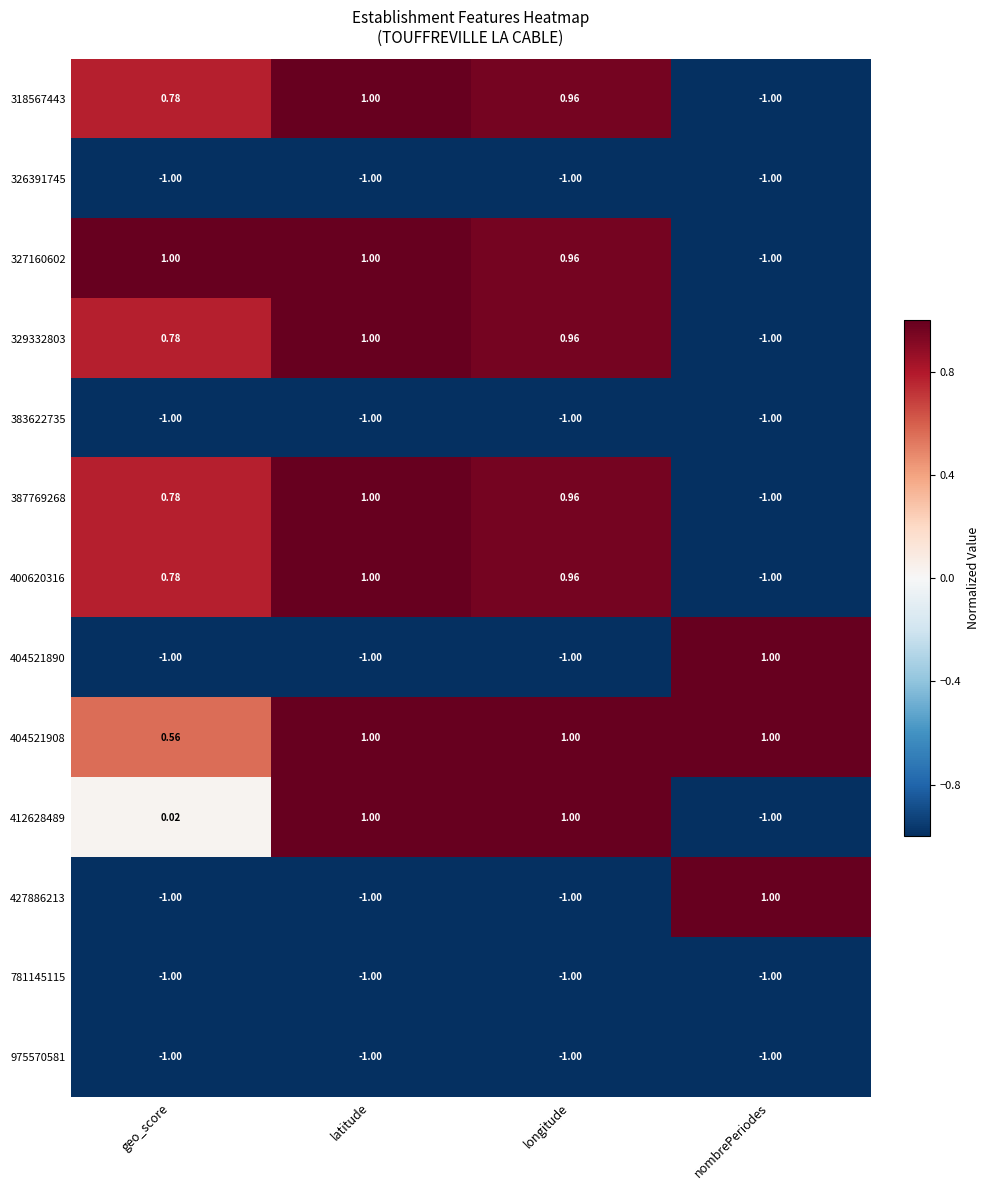

At which label does 329332803 first exceed 0?

geo_score